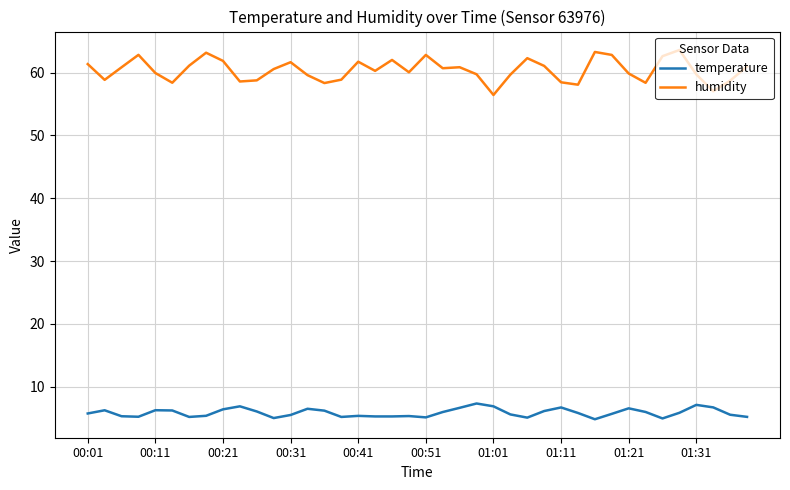

True or false: humidity has more than 0 points higher than both neighbors.

True